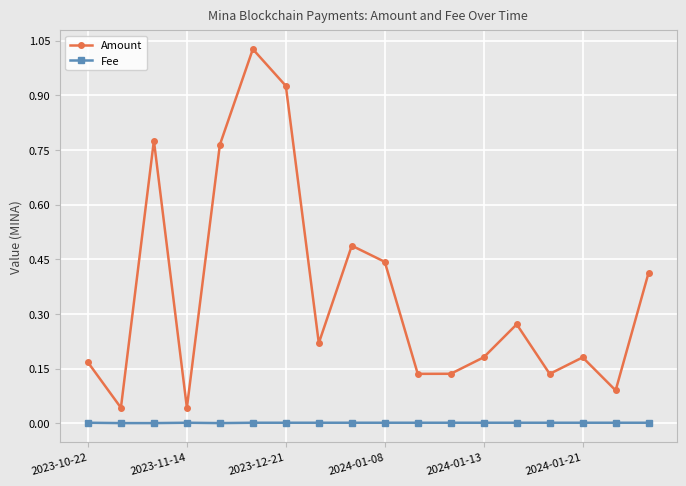

Which series has the largest range (max minus min)?

Amount